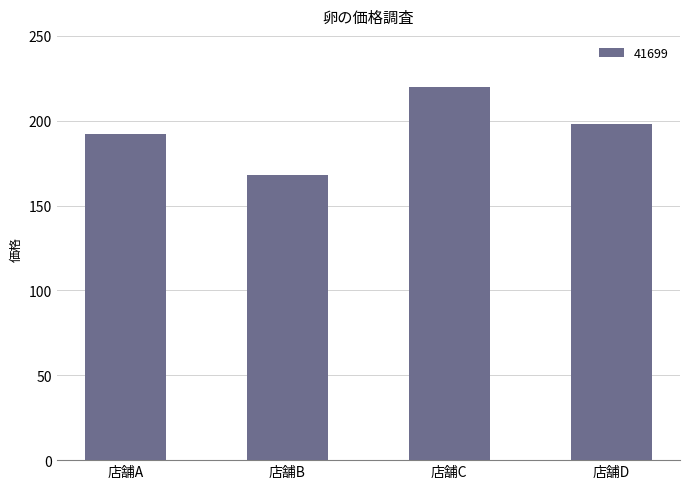

Are the bars grouped side by side (vs. stacked)?

No